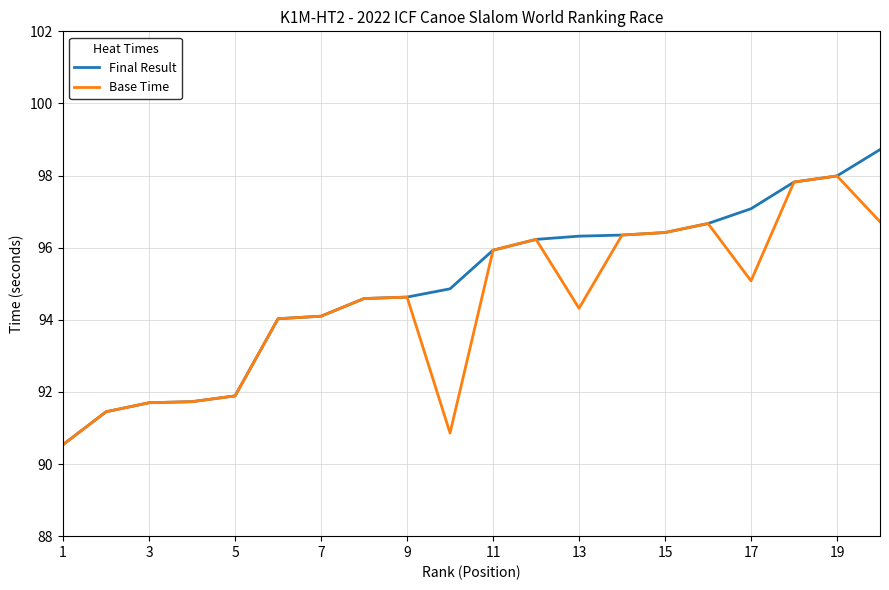

What is the minimum value for Final Result?

90.5